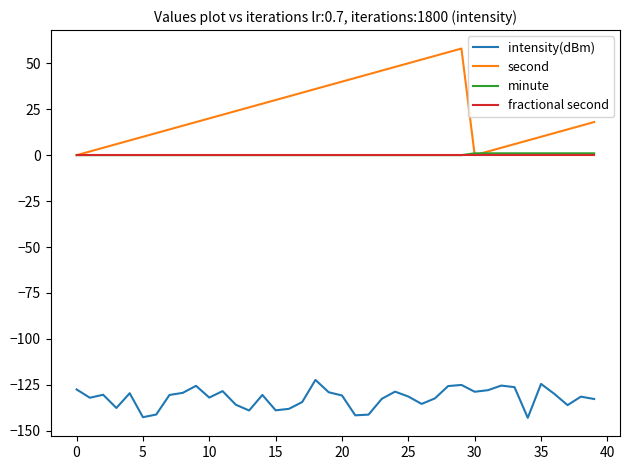

What is the maximum value for second?

58.0